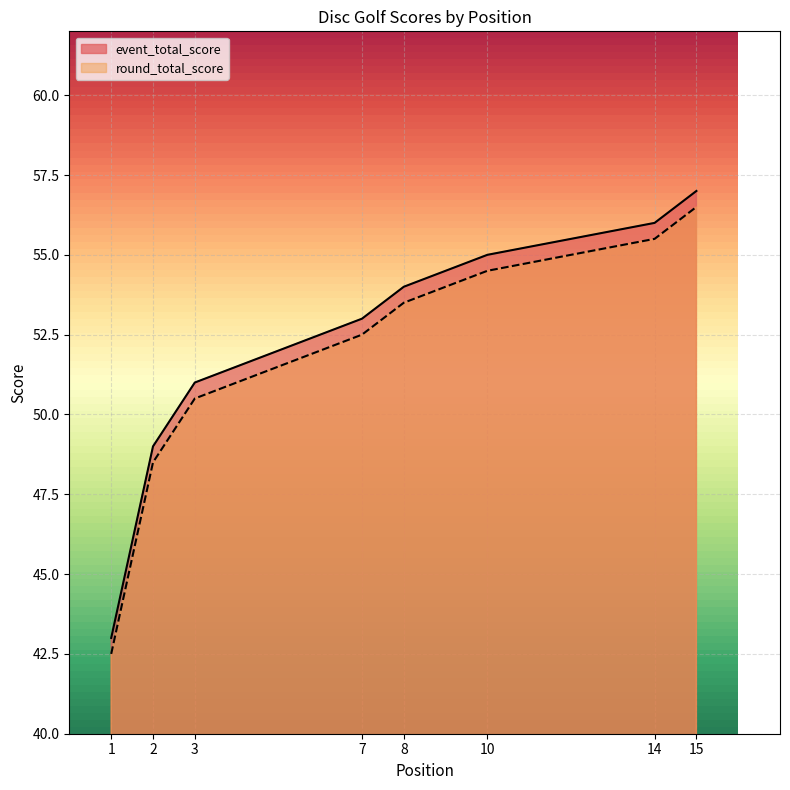

True or false: event_total_score and round_total_score cross at least once.

False